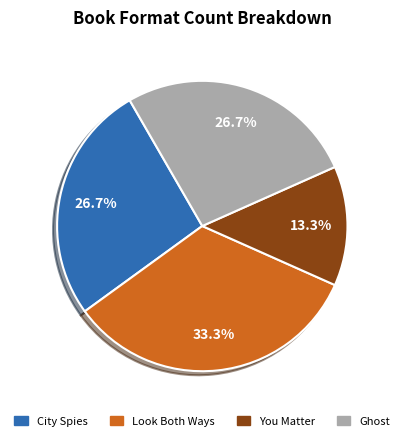

How many slices are in this pie chart?

4